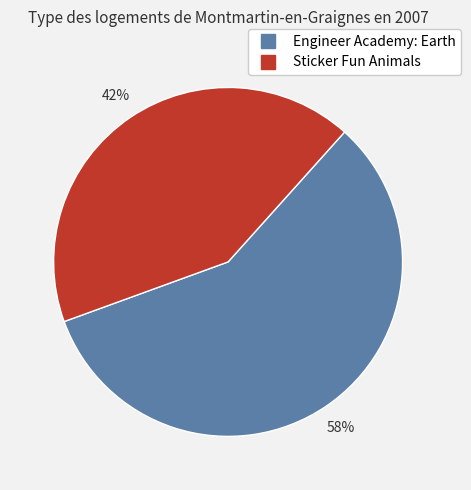

True or false: Engineer Academy: Earth accounts for 58% of the total.

True